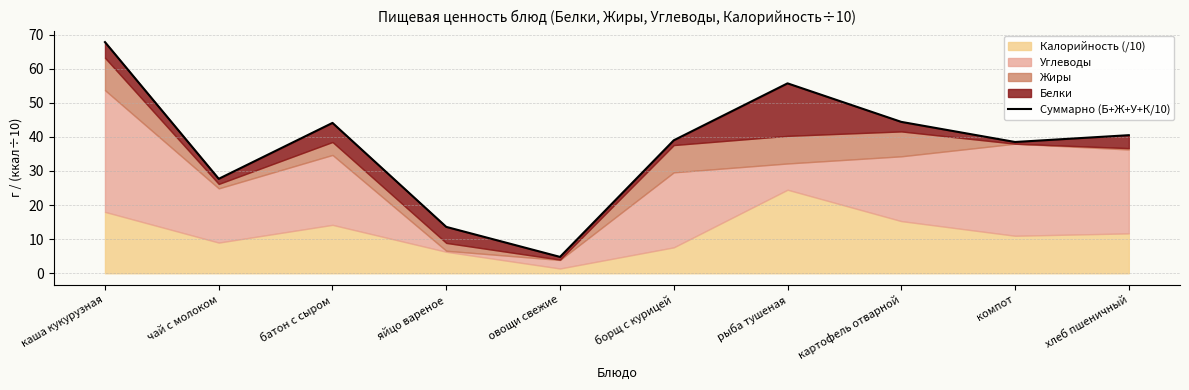

Reading left to right, transcribe all the data shown in this chart.

67.8	27.7	44.1	13.6	4.8	39.0	55.7	44.4	38.5	40.5